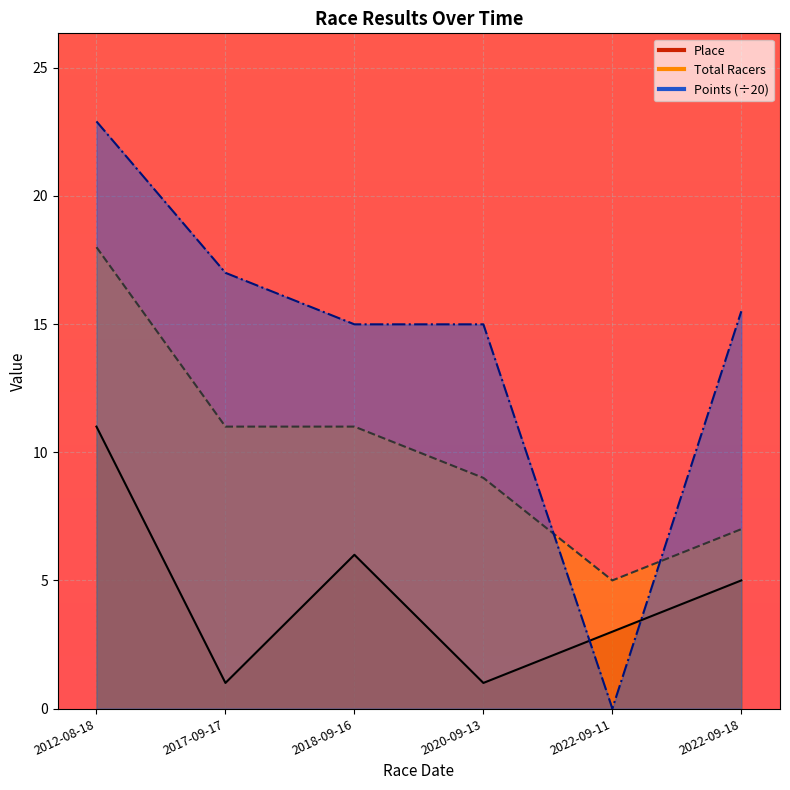

What is the average value of the Total Racers series?

10.2